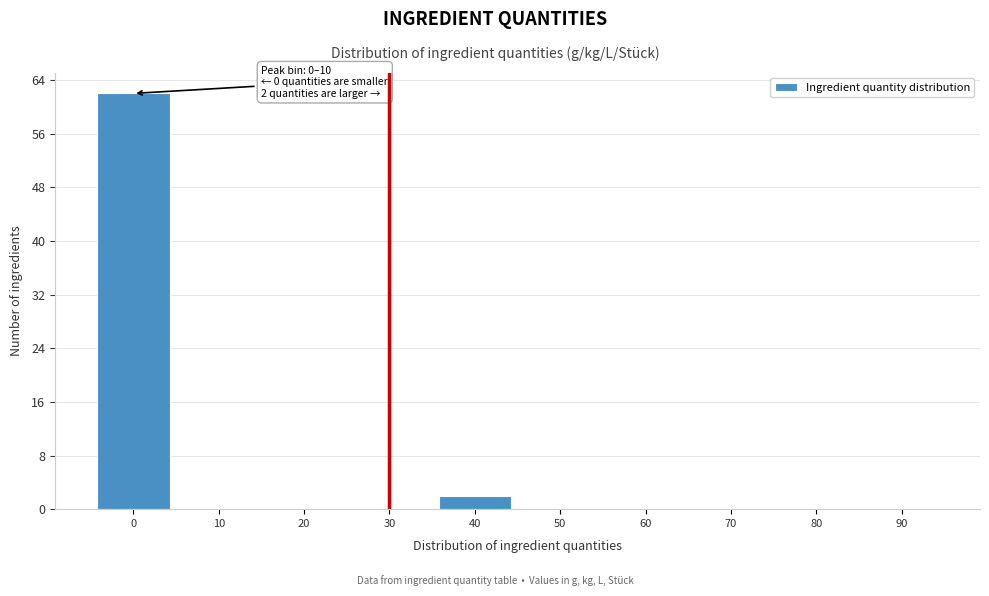

Reading right to left, transcribe all the data shown in this chart.

90=0	80=0	70=0	60=0	50=0	40=2	30=0	20=0	10=0	0=62